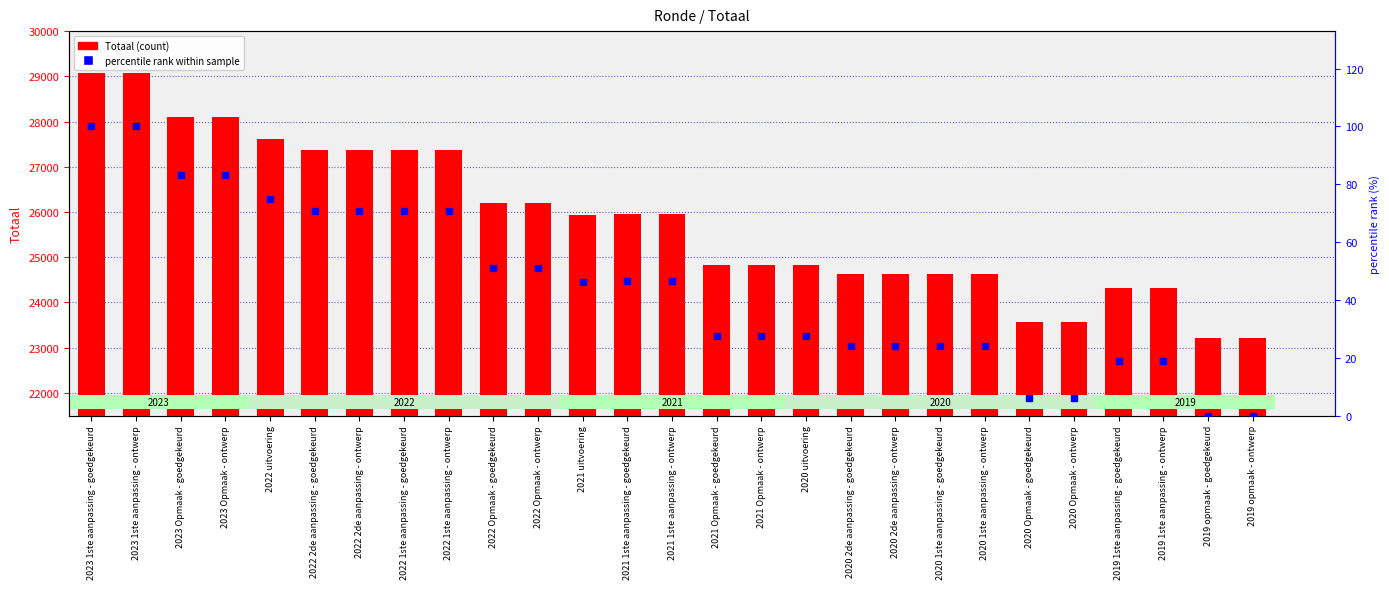

What is the maximum value for percentile rank within sample?

100.0